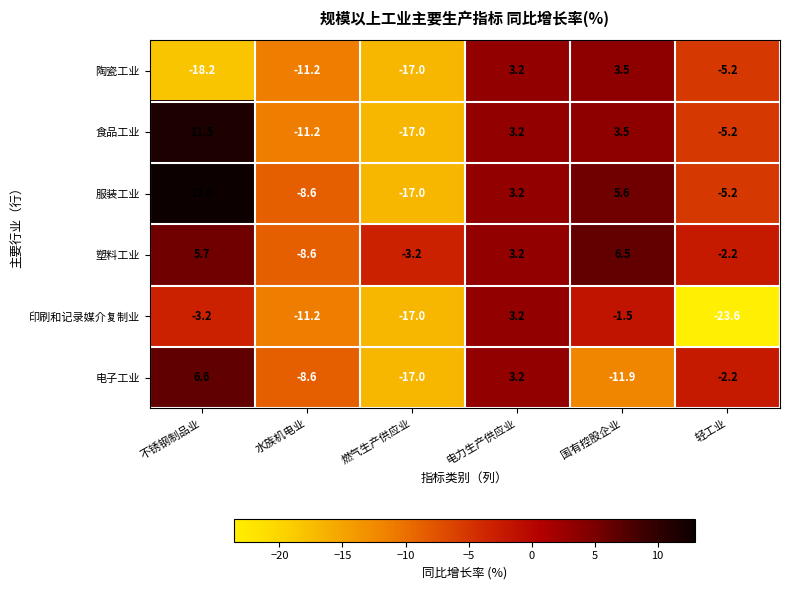

What is the greatest value displayed?

13.0